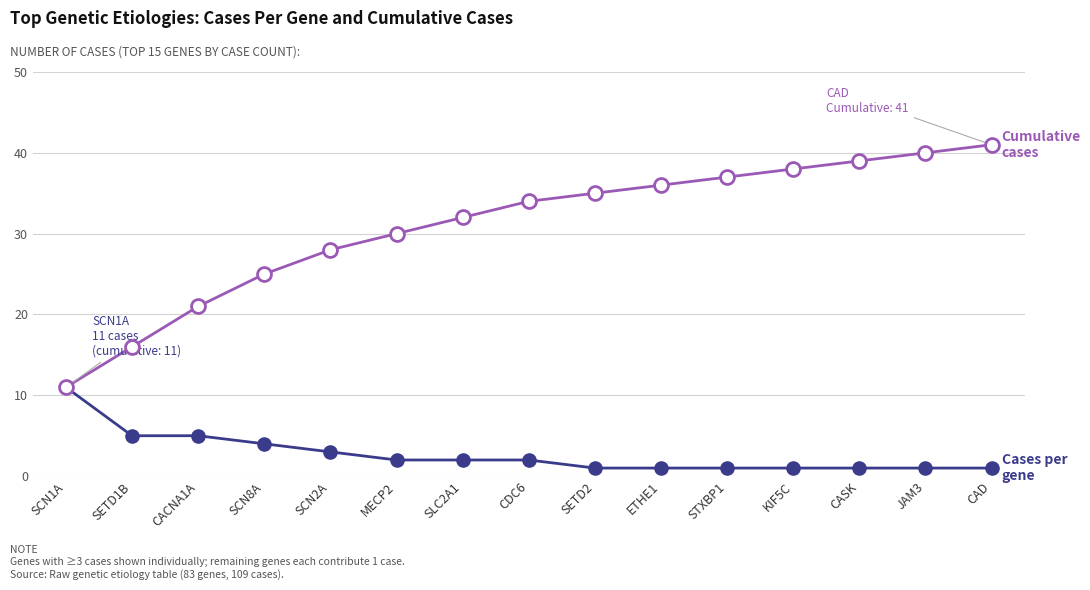

What is the spread (max minus min) of values at CASK?

38